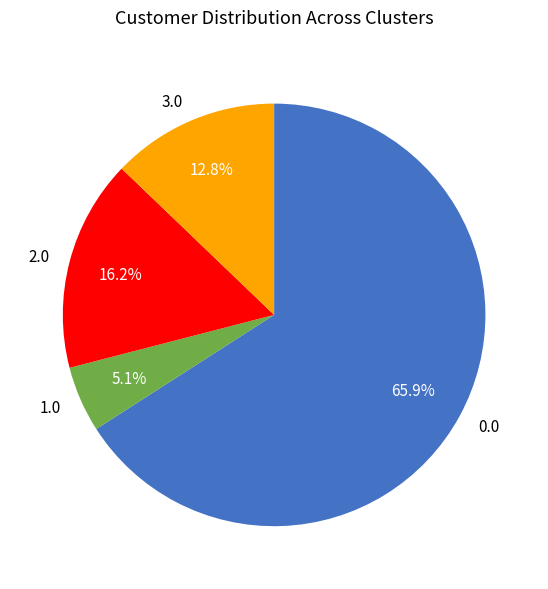

To the nearest percent, what percentage of the pie is 3.0?

13%